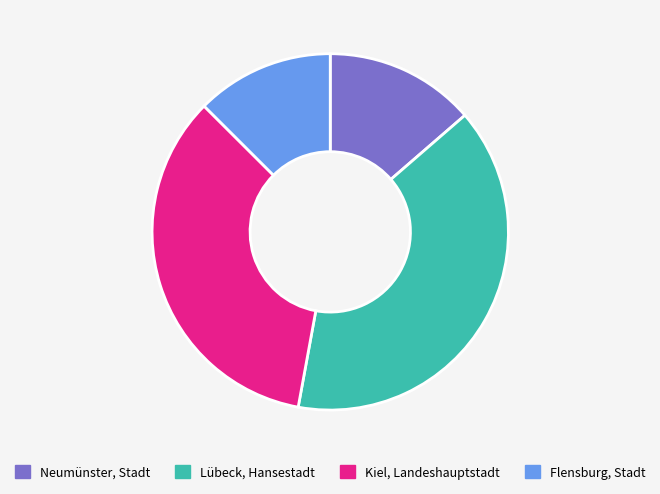

How many segments does this pie chart have?

4